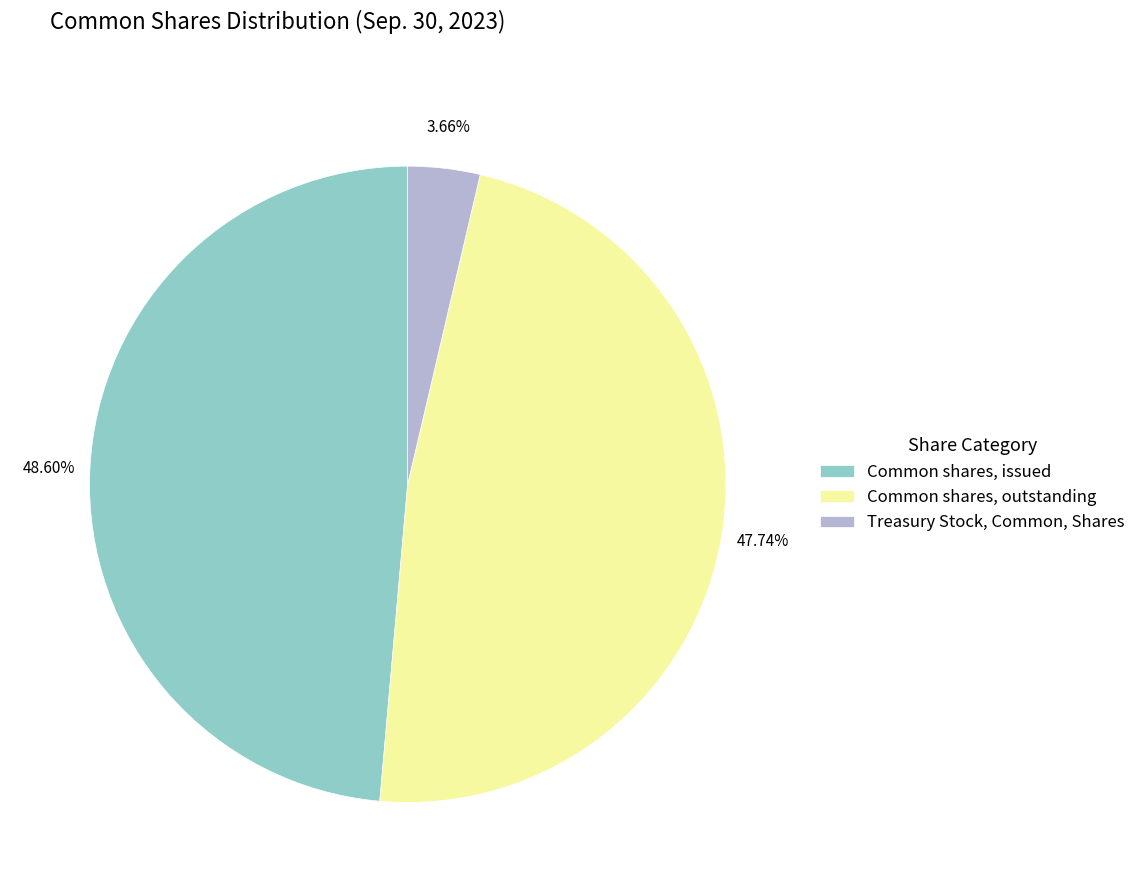

Rank the categories by value from lowest to highest.

Treasury Stock, Common, Shares, Common shares, outstanding, Common shares, issued